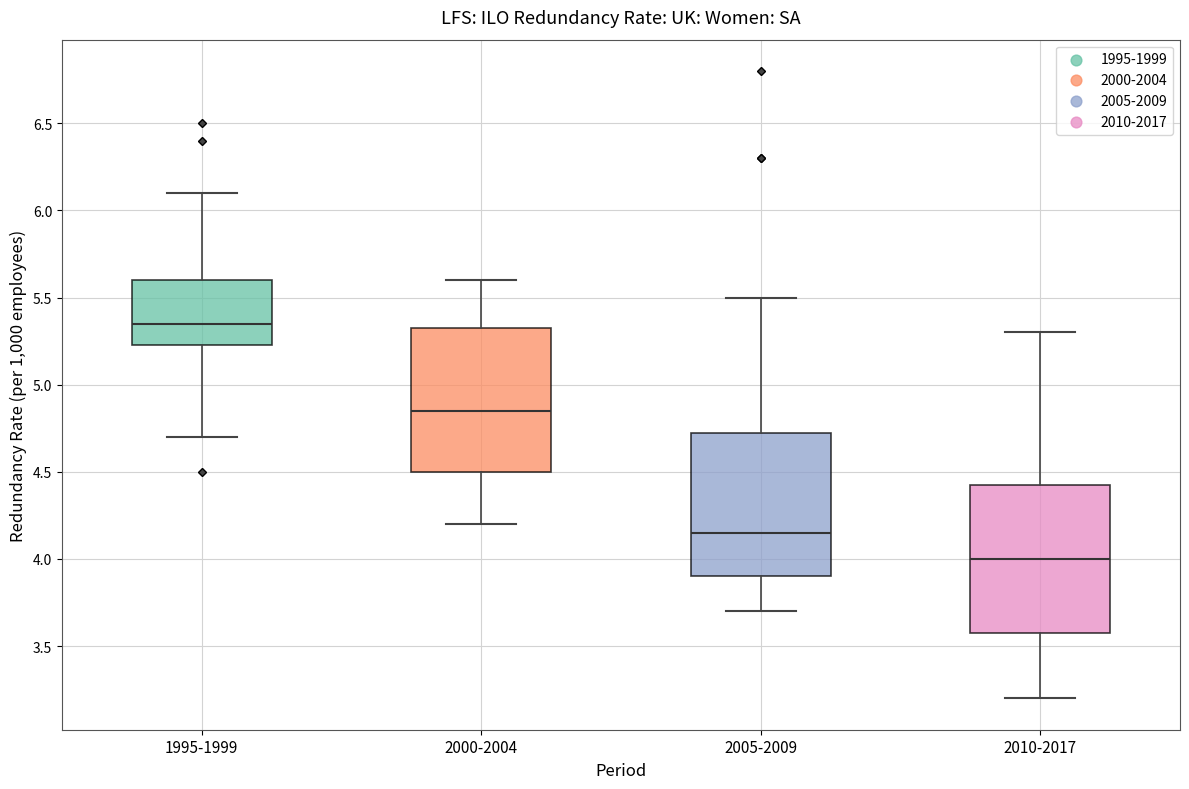

Which box's median line is the lowest?

2010-2017